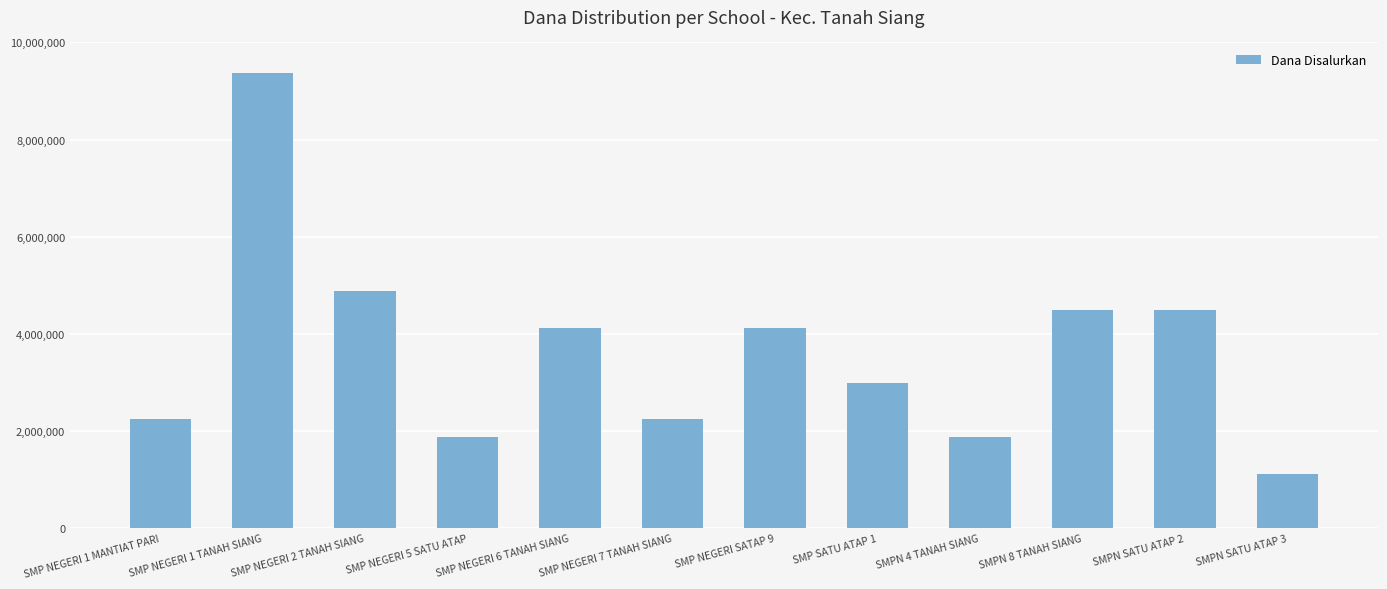

What is the sum of the values at SMP NEGERI 1 TANAH SIANG and SMP NEGERI 2 TANAH SIANG?

14250000